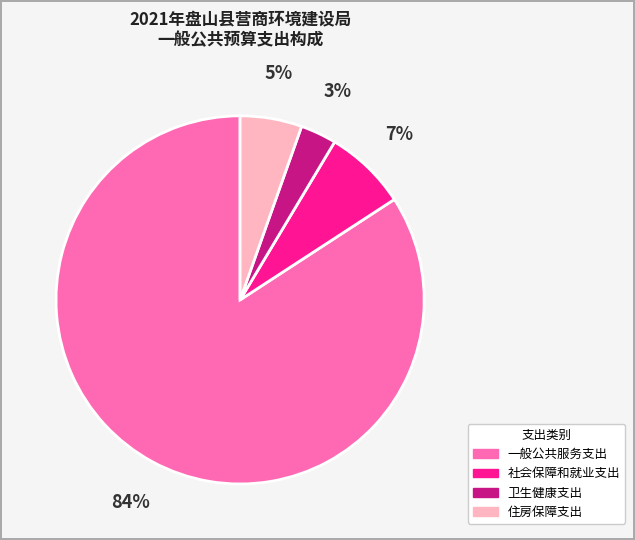

To the nearest percent, what portion does 住房保障支出 represent?

5%